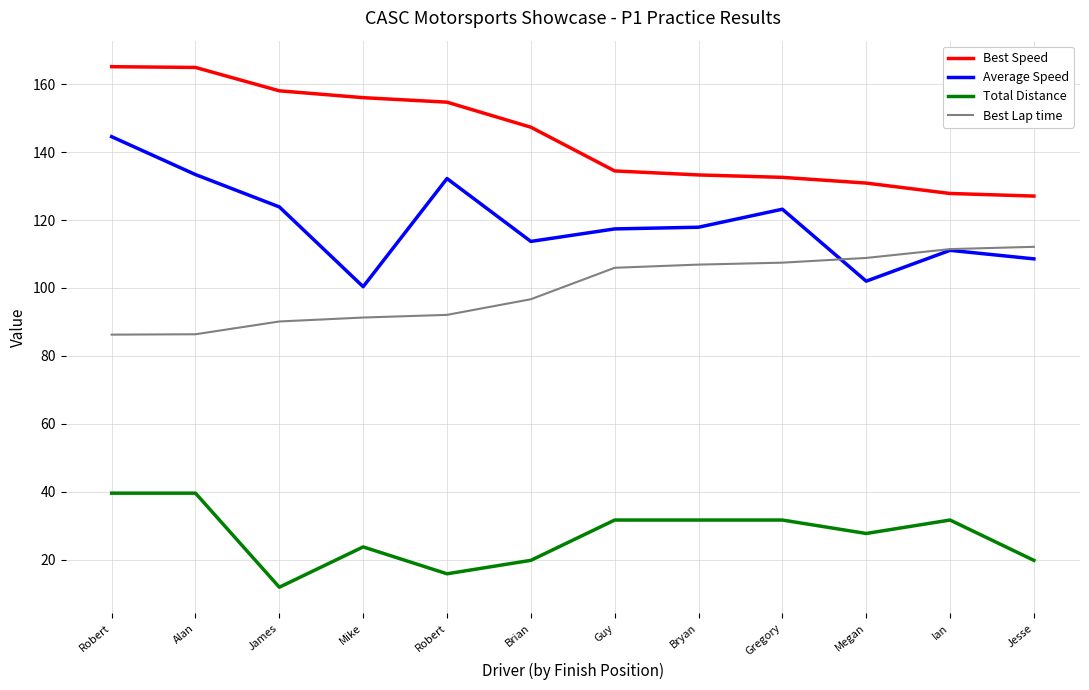

The value of Average Speed at Megan is 158.4. True or false?

False